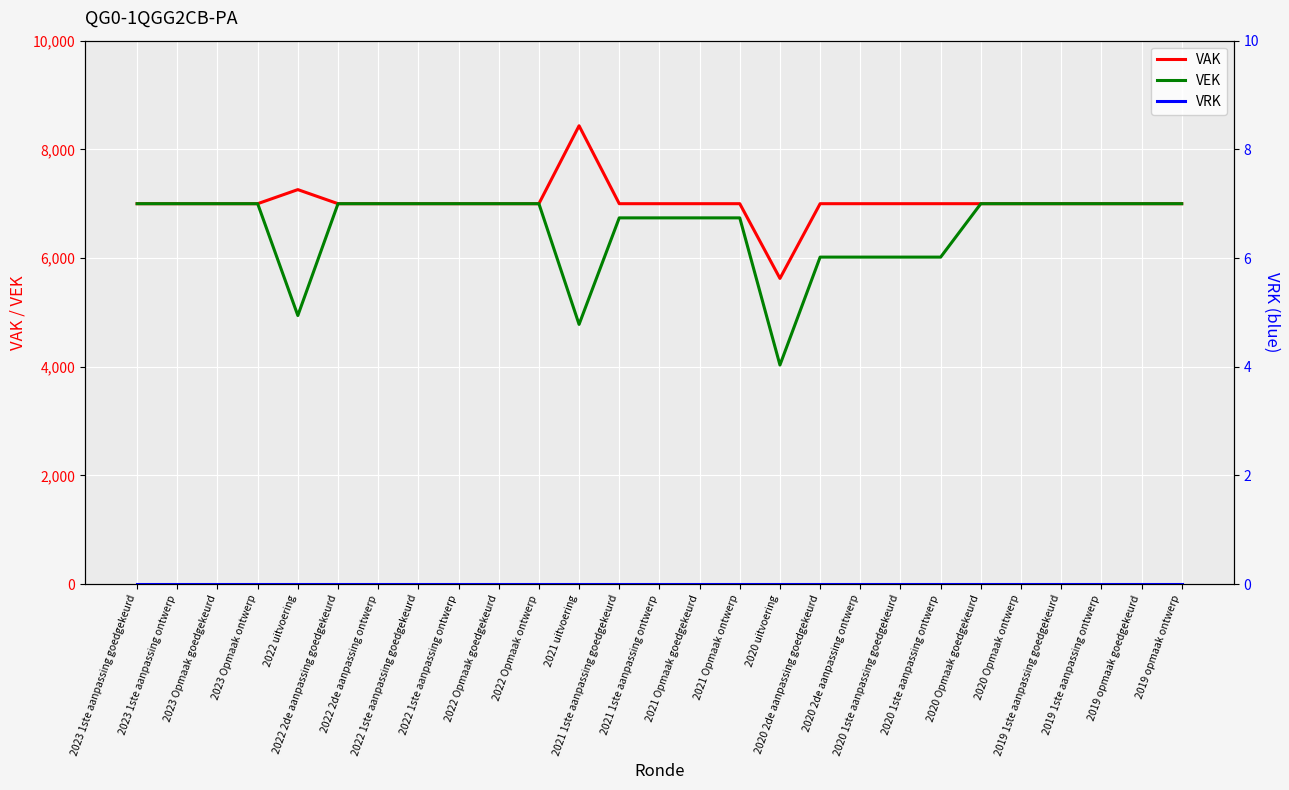

Is it true that VAK equals 11023 at 2022 Opmaak ontwerp?

False